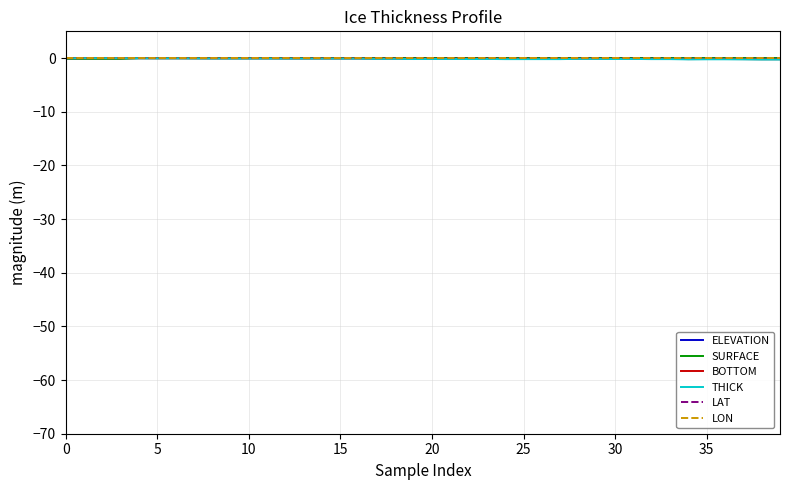

What are all the series names shown in the legend?

ELEVATION, SURFACE, BOTTOM, THICK, LAT, LON